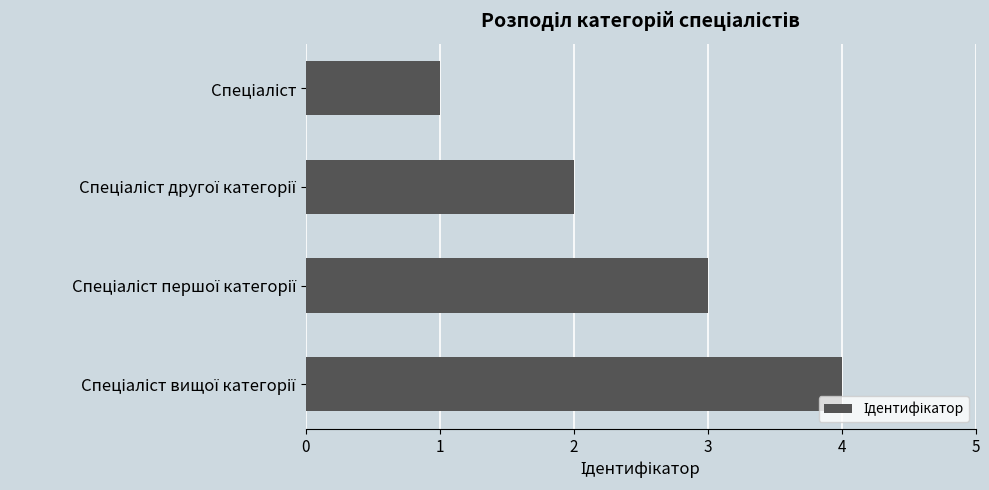

What is the maximum value shown in the chart?

4